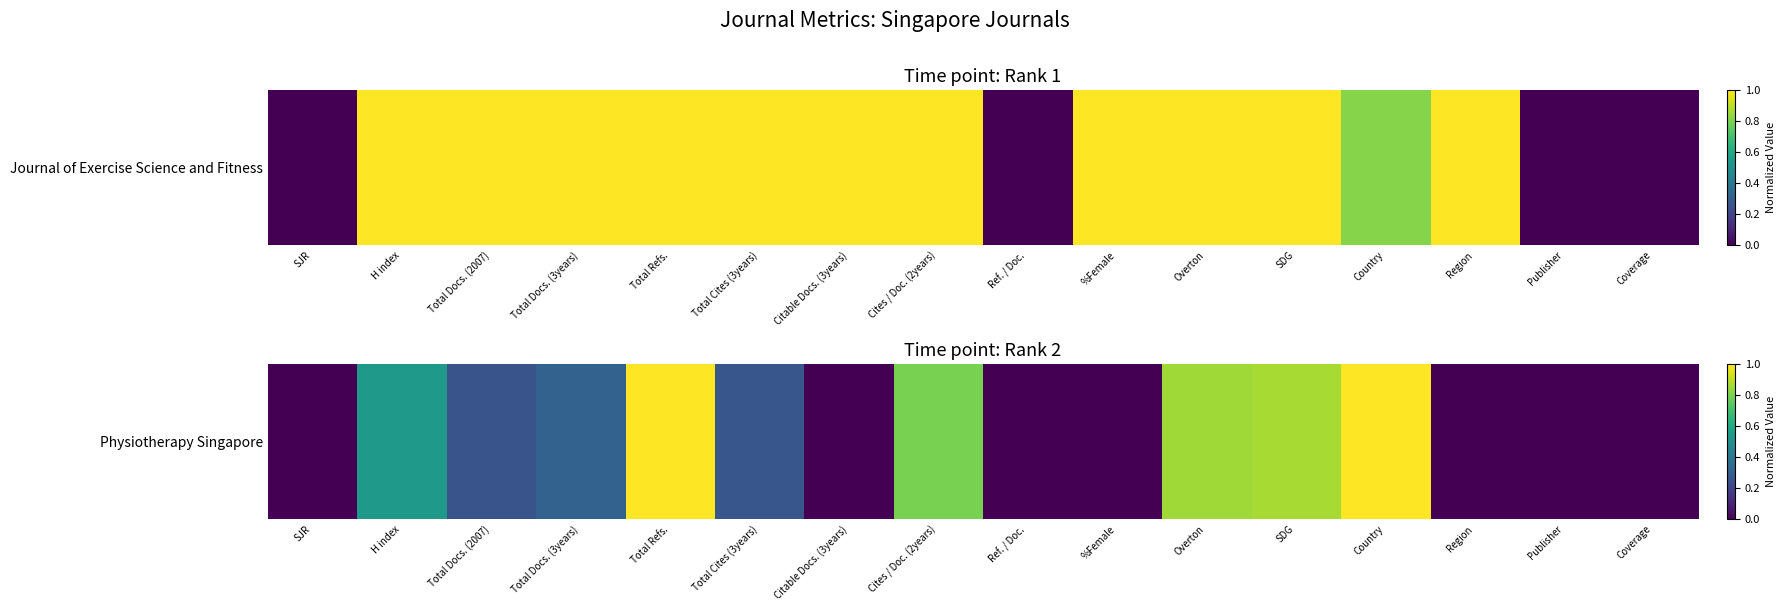

How many distinct data groups are displayed?

1